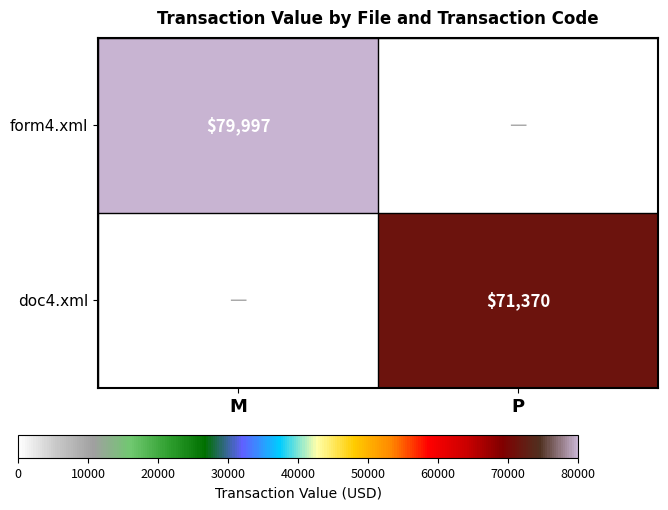

Is it true that form4.xml equals 104373 at M?

False